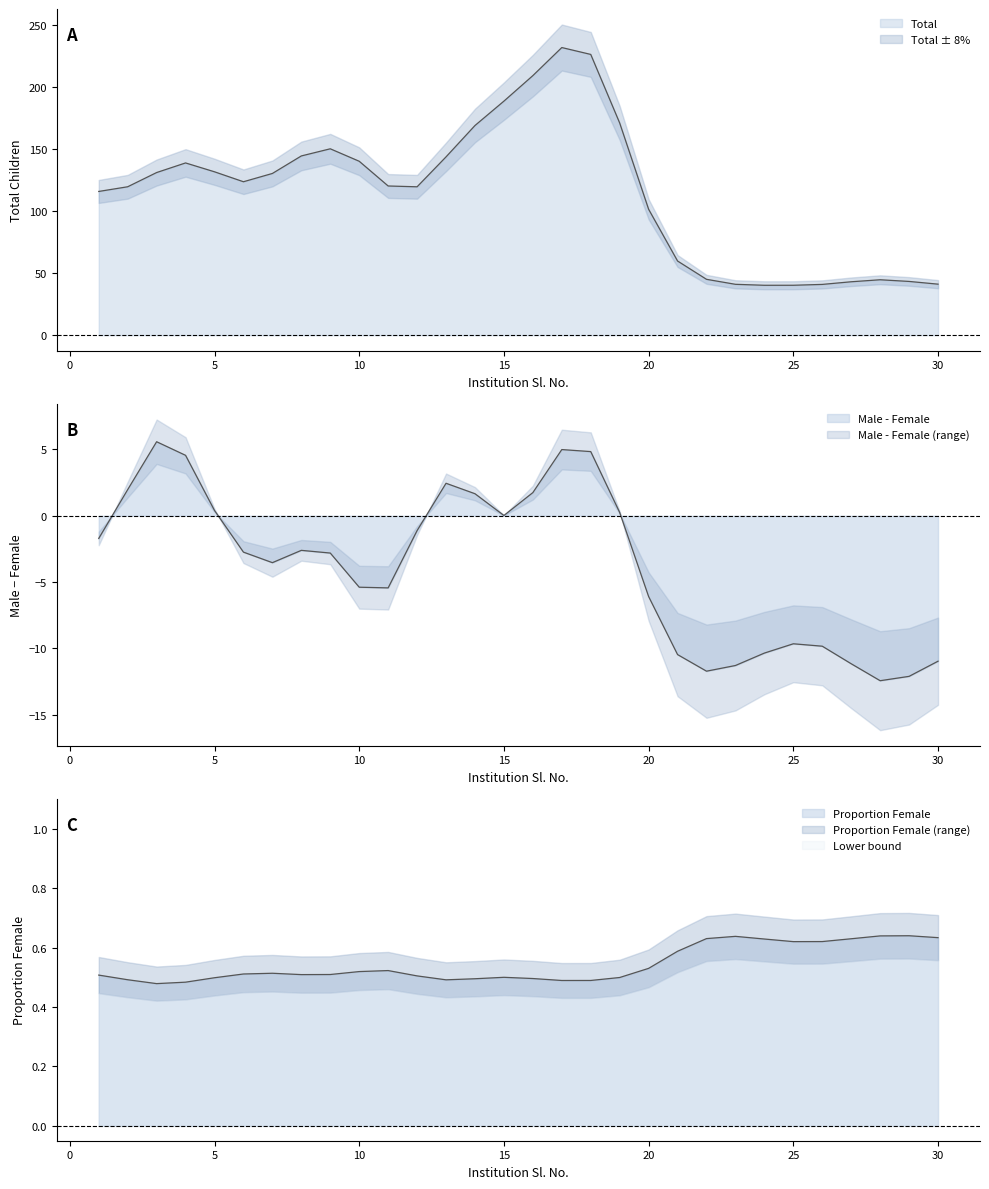

How many categories are shown in the chart?

30